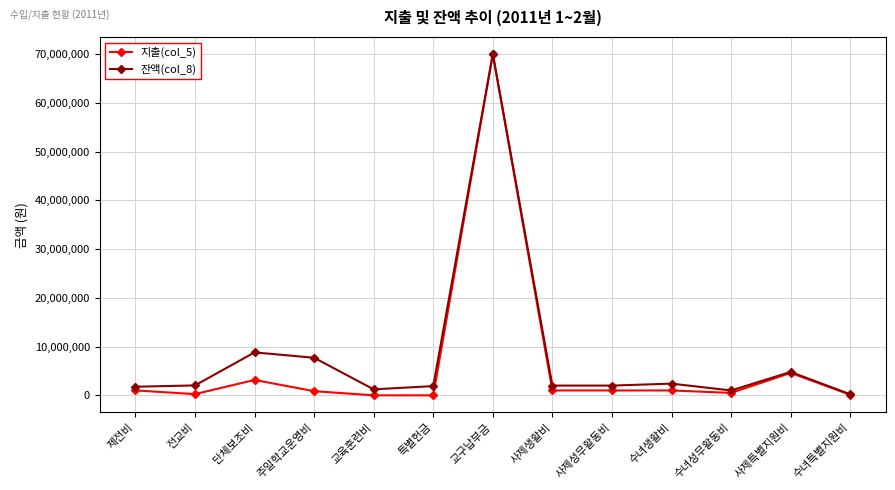

Where is 잔액(col_8) nearest to the value 35110000?

단체보조비